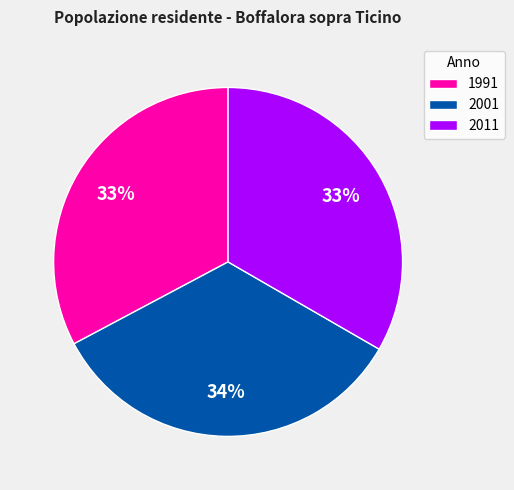

Does 2011 represent more than half of the total?

No